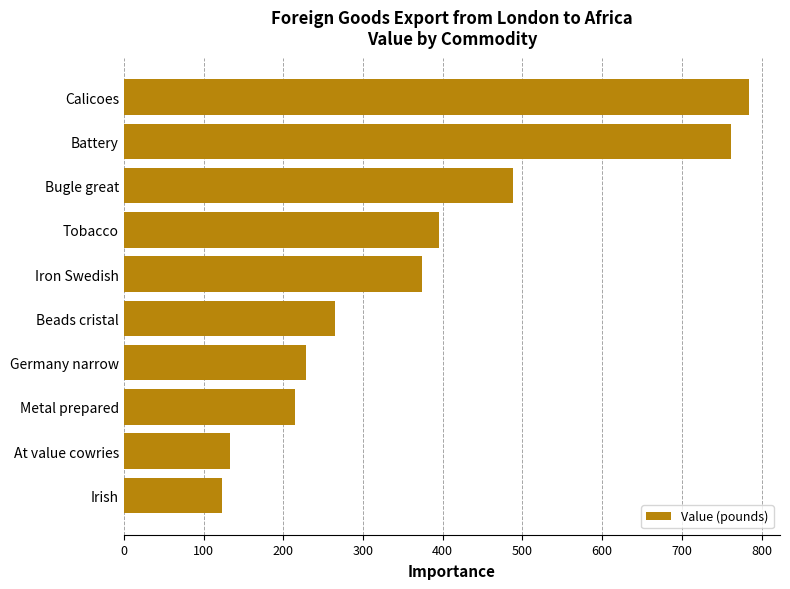

Reading bottom to top, extract all data points from this chart.

Irish=123	At value cowries=133	Metal prepared=215	Germany narrow=229	Beads cristal=265	Iron Swedish=374	Tobacco=395	Bugle great=488	Battery=762	Calicoes=784